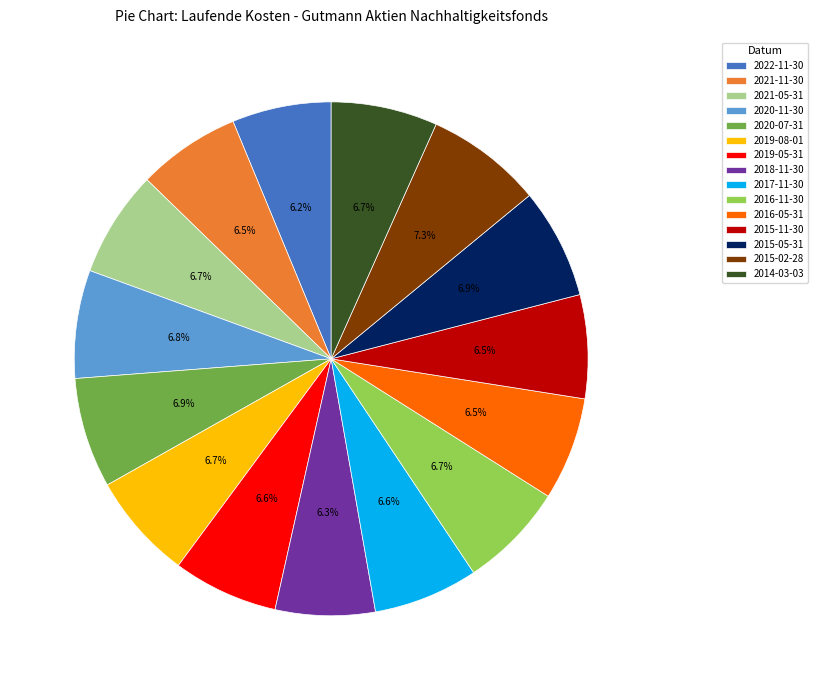

What percentage is NOT represented by 2018-11-30?

93.7%